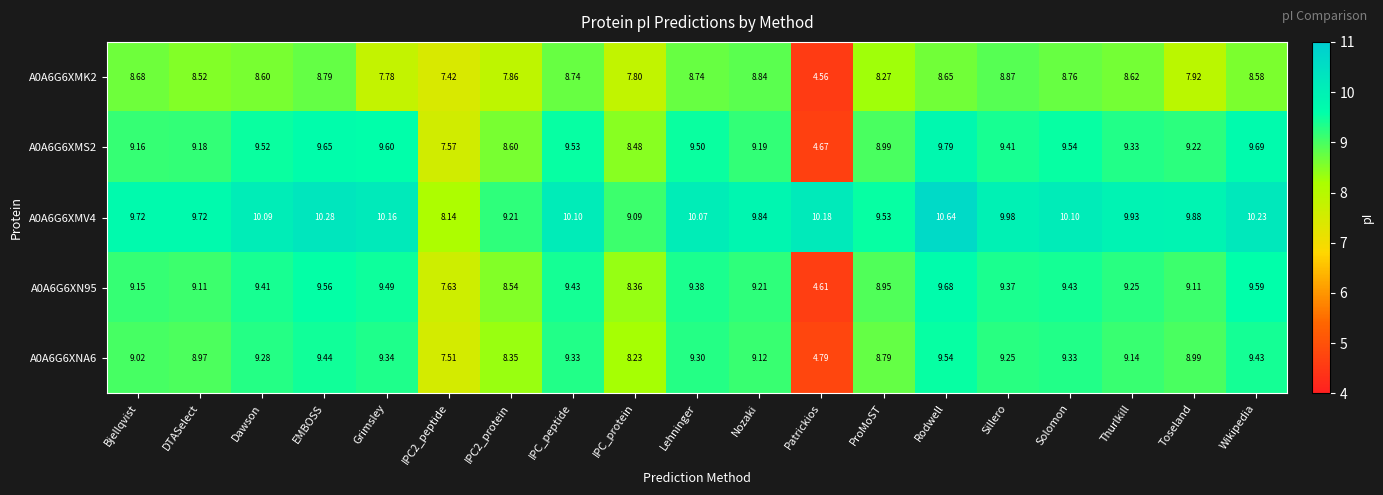

What is the greatest value displayed?

10.6